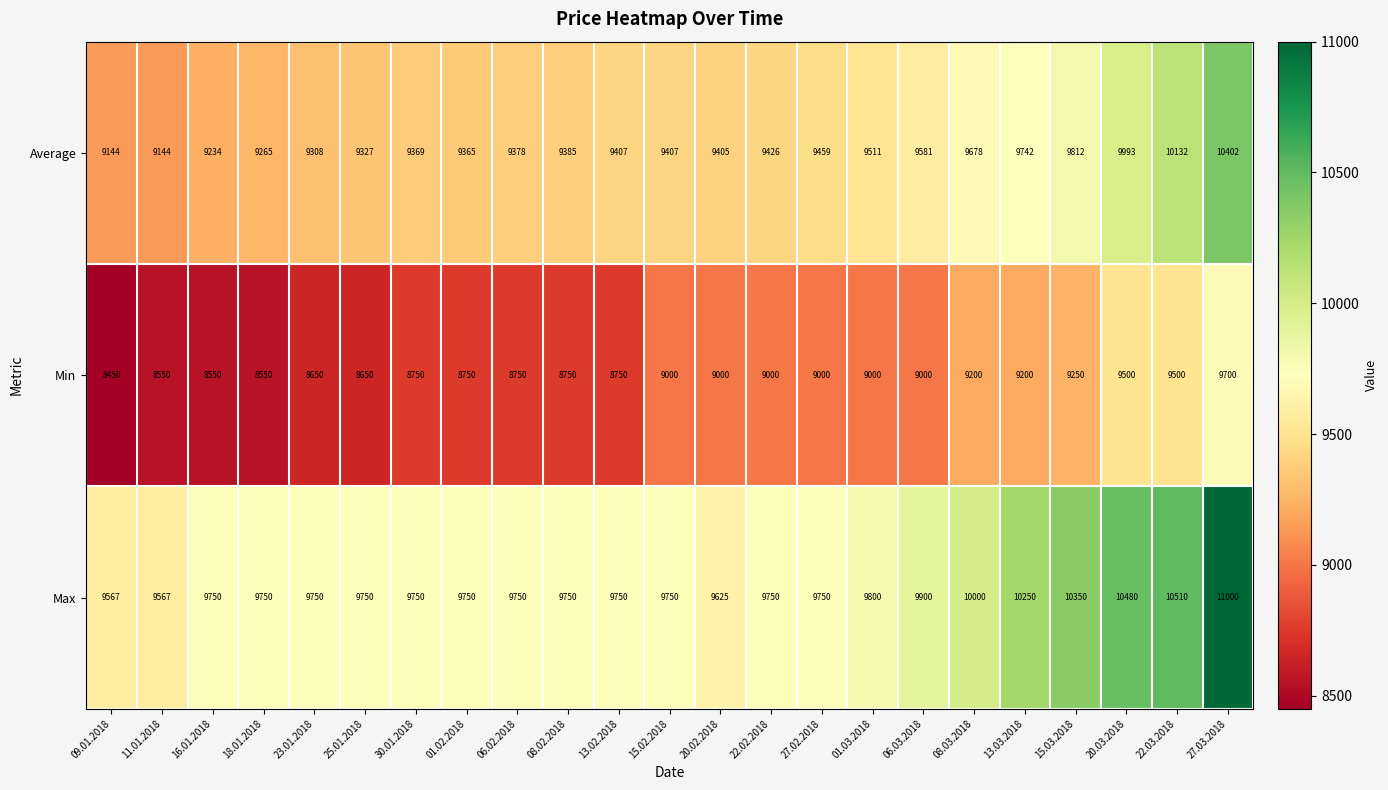

What is the sum of the Min values at 20.03.2018 and 22.02.2018?

18500